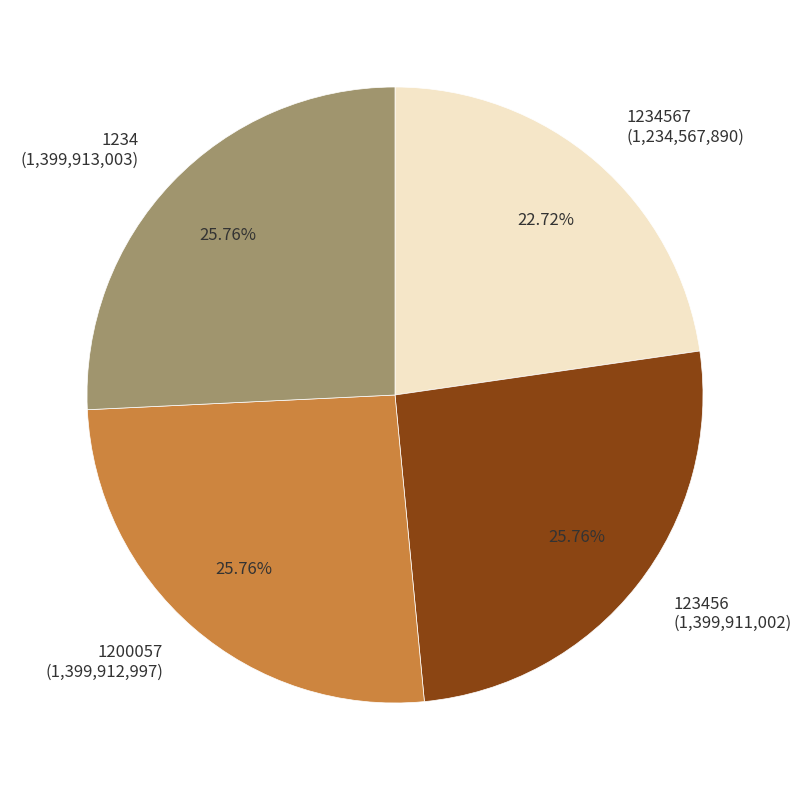

Between 1234 and 1234567, which is larger?

1234